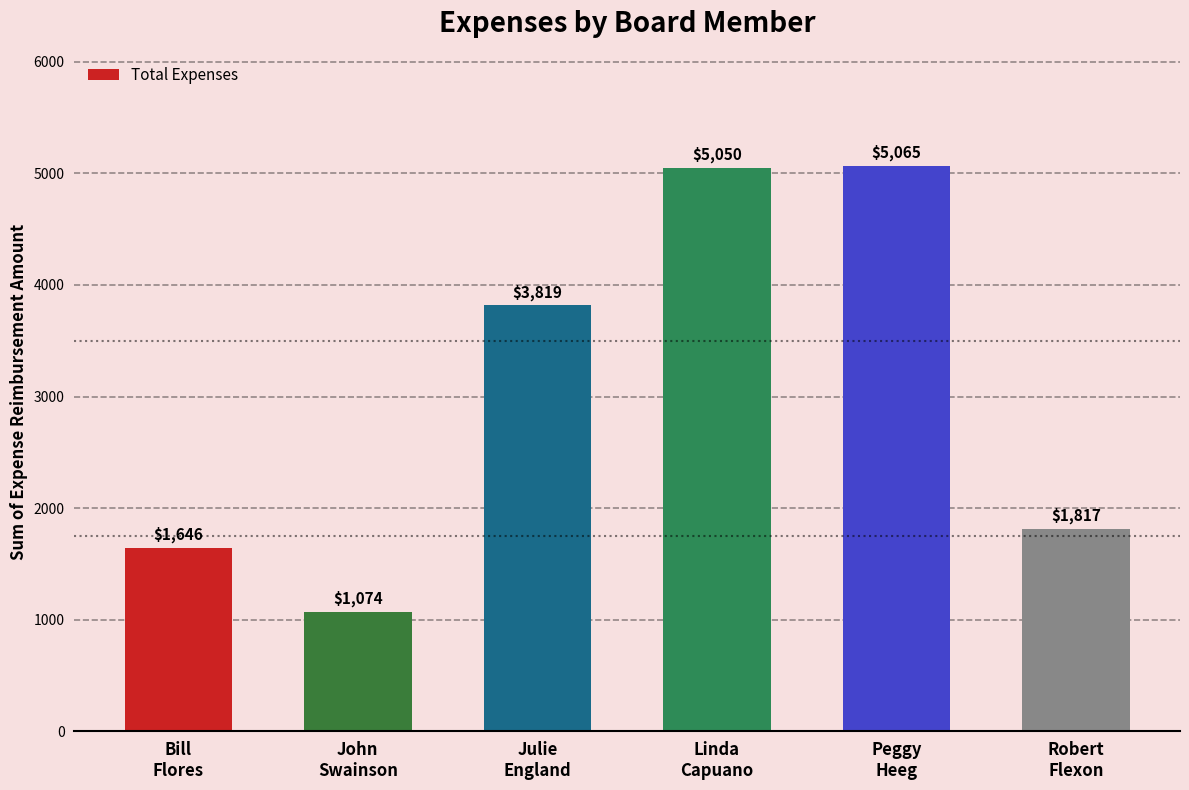

The value at Bill
Flores is 1646.2. True or false?

True